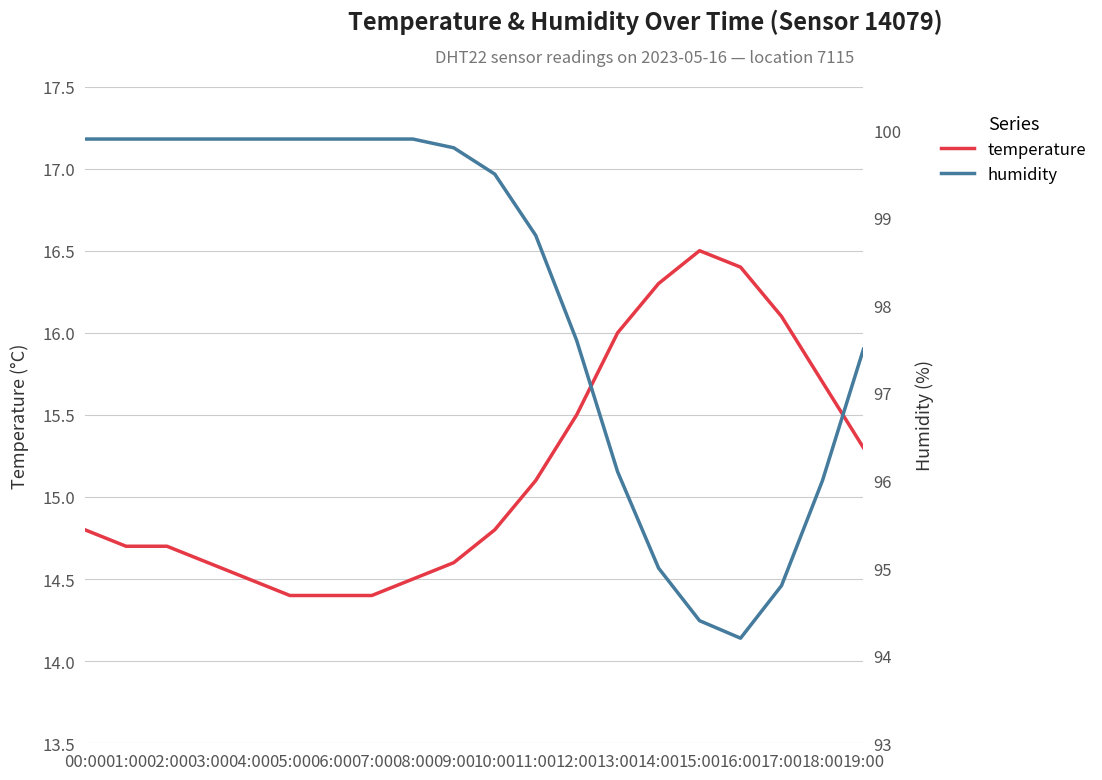

What is the approximate value of temperature at 03:00?

14.6